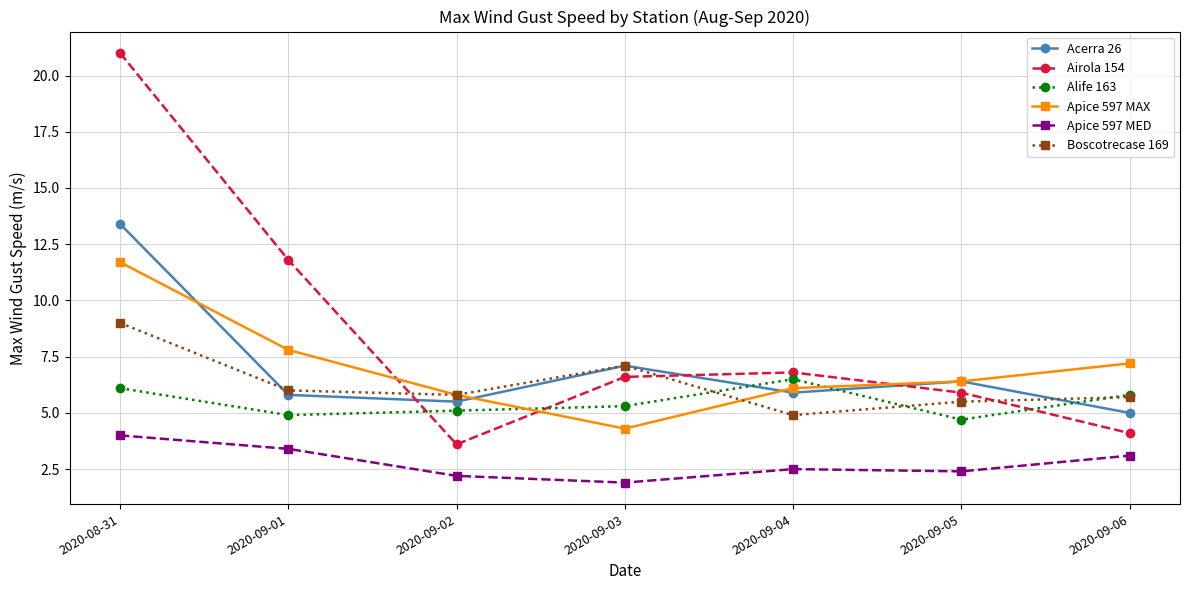

What is the sum of the Apice 597 MED values at 2020-09-03 and 2020-09-02?

4.1